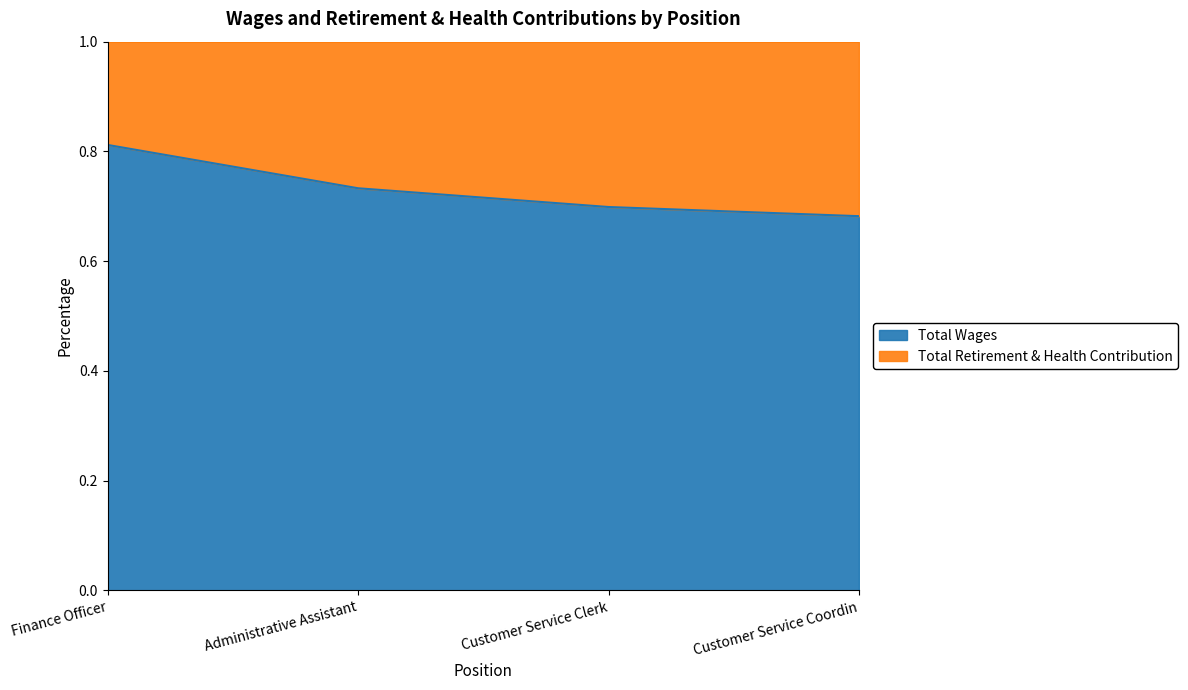

What is the difference between the maximum and minimum values?

0.1